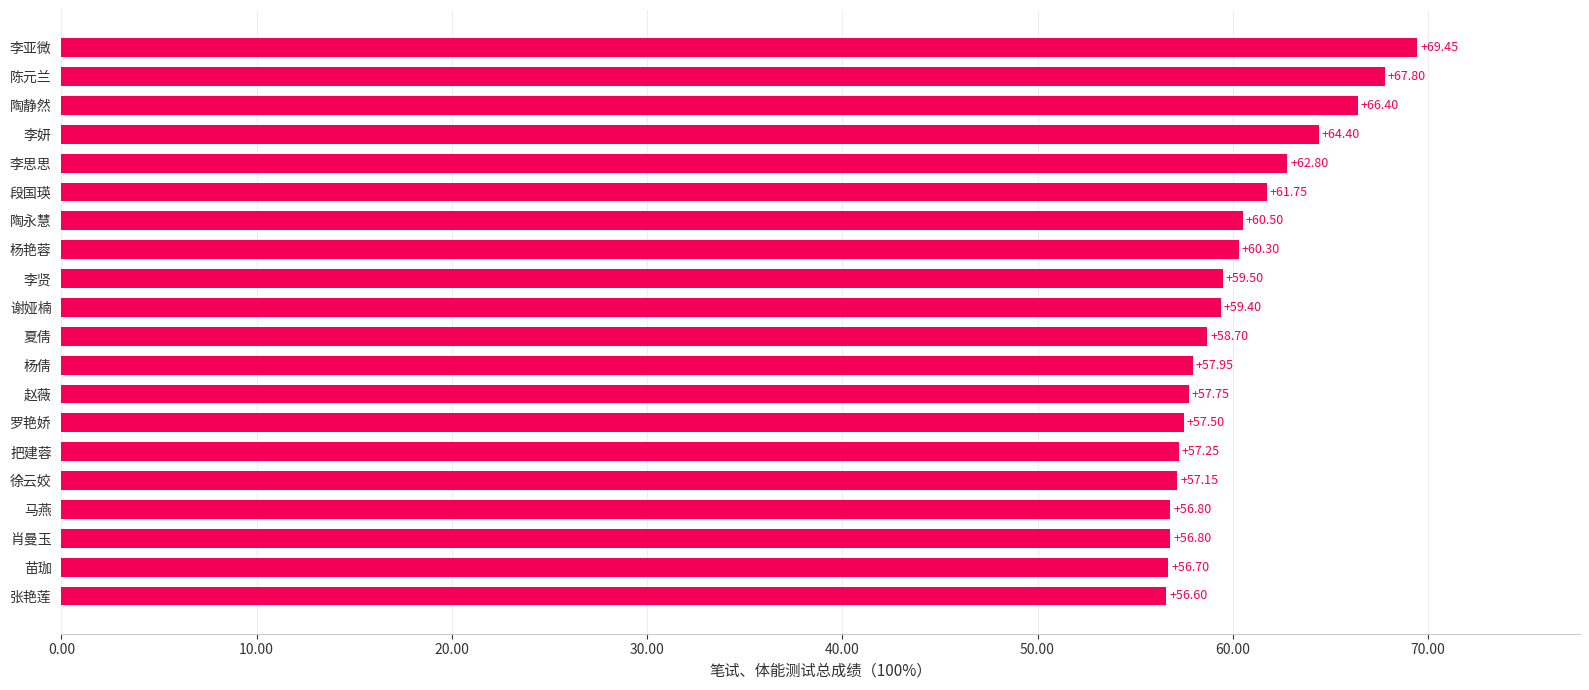

At which category does the chart reach its peak across all series?

李亚微